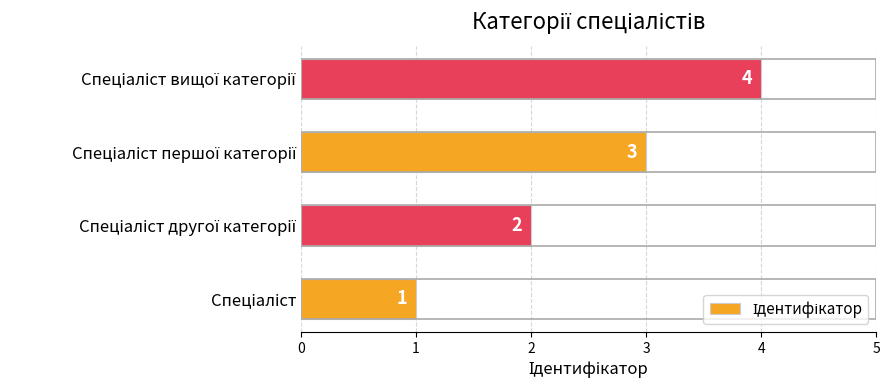

What is the greatest value displayed?

4